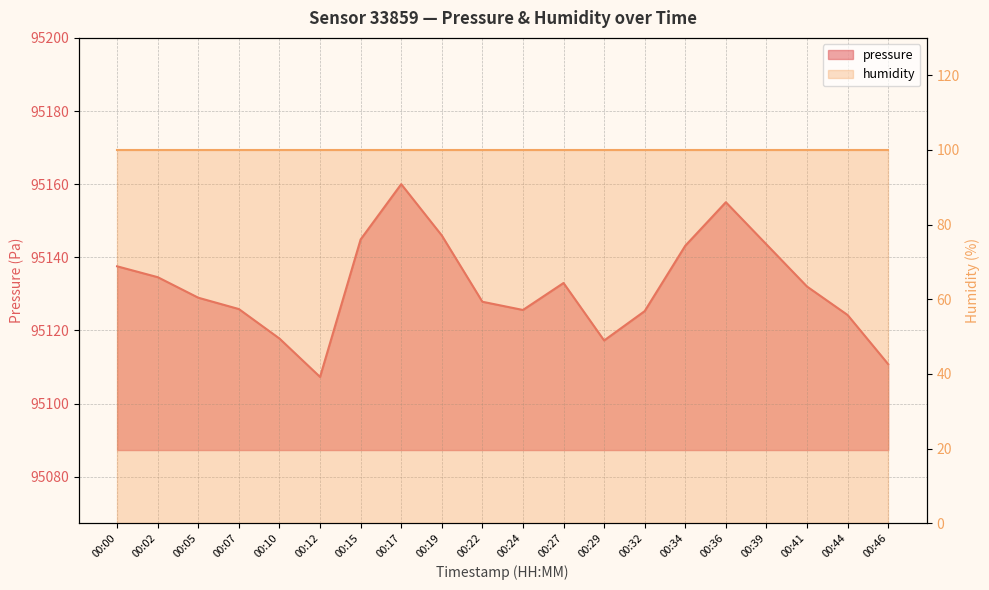

At which category does the chart reach its minimum across all series?

00:12